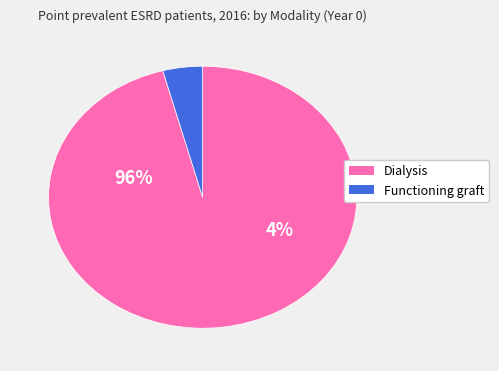

The Functioning graft slice represents 1% of the pie. True or false?

False